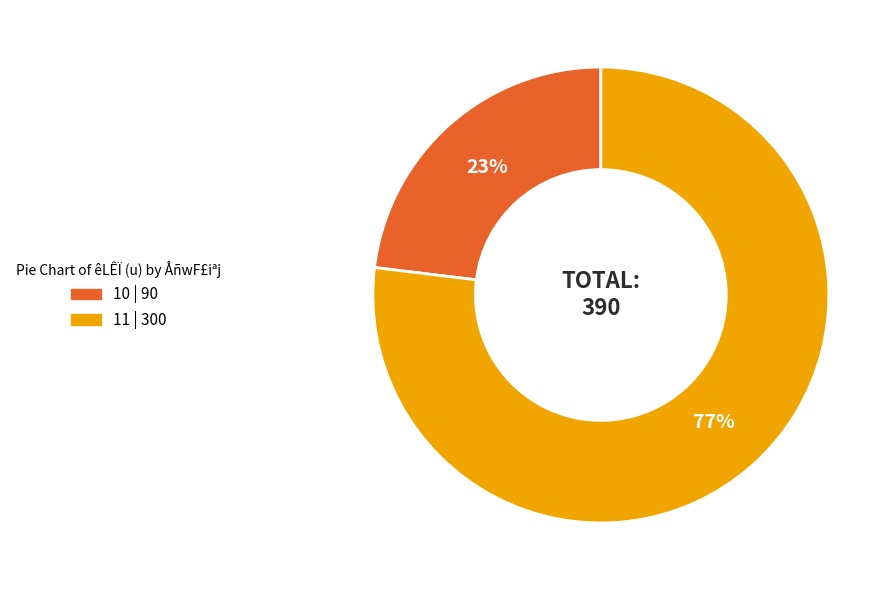

What is the ratio of the value at 10 to the value at 11?

0.3